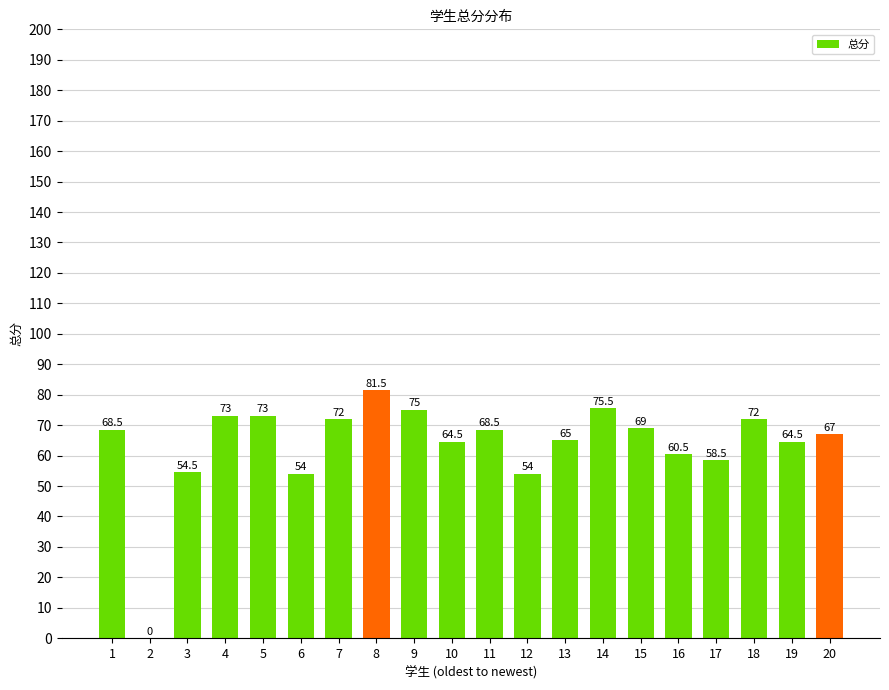

Which label corresponds to the largest value in the chart?

8